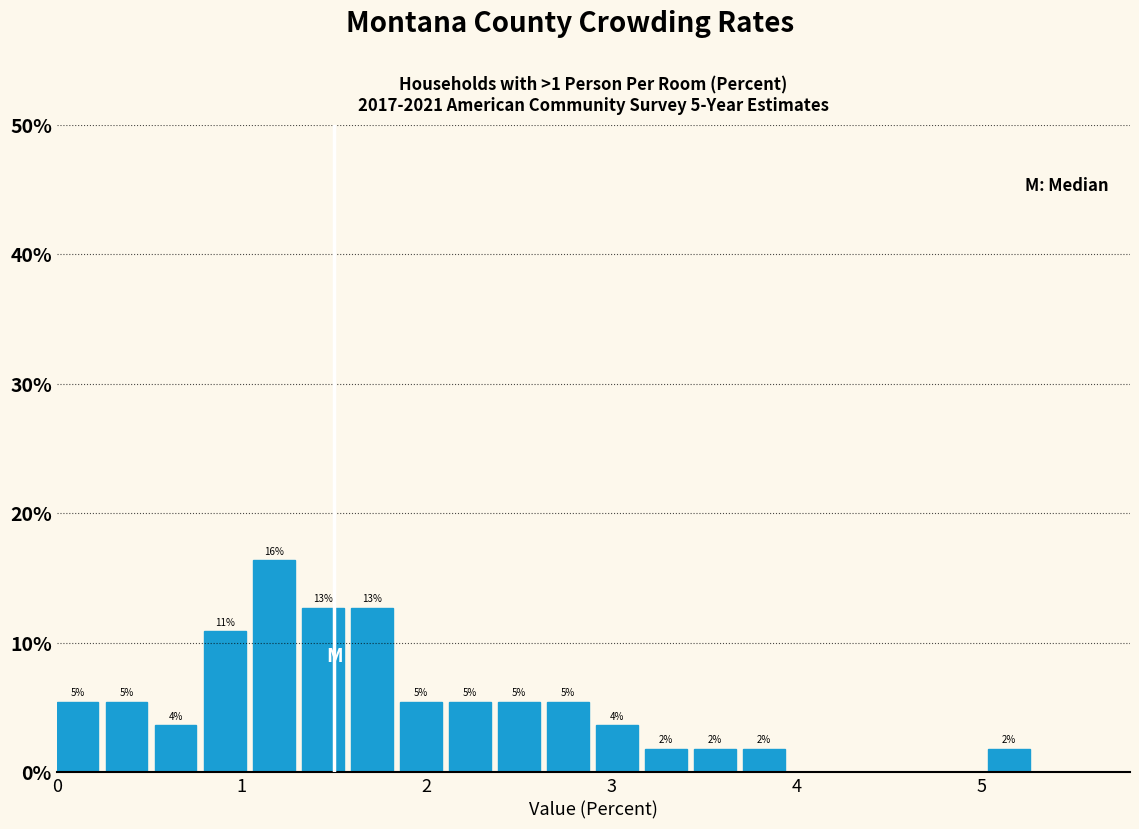

Around what value on the x-axis is the tallest bar? Give the approximate position of its centre, as read against the axis.

1.2